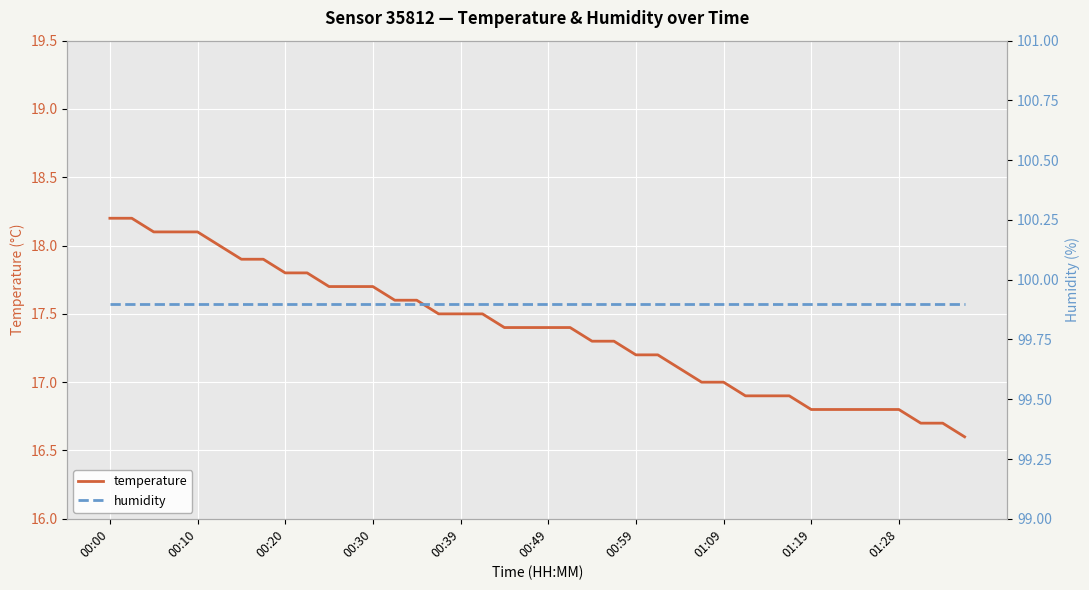

At which label does temperature first exceed 17?

00:00